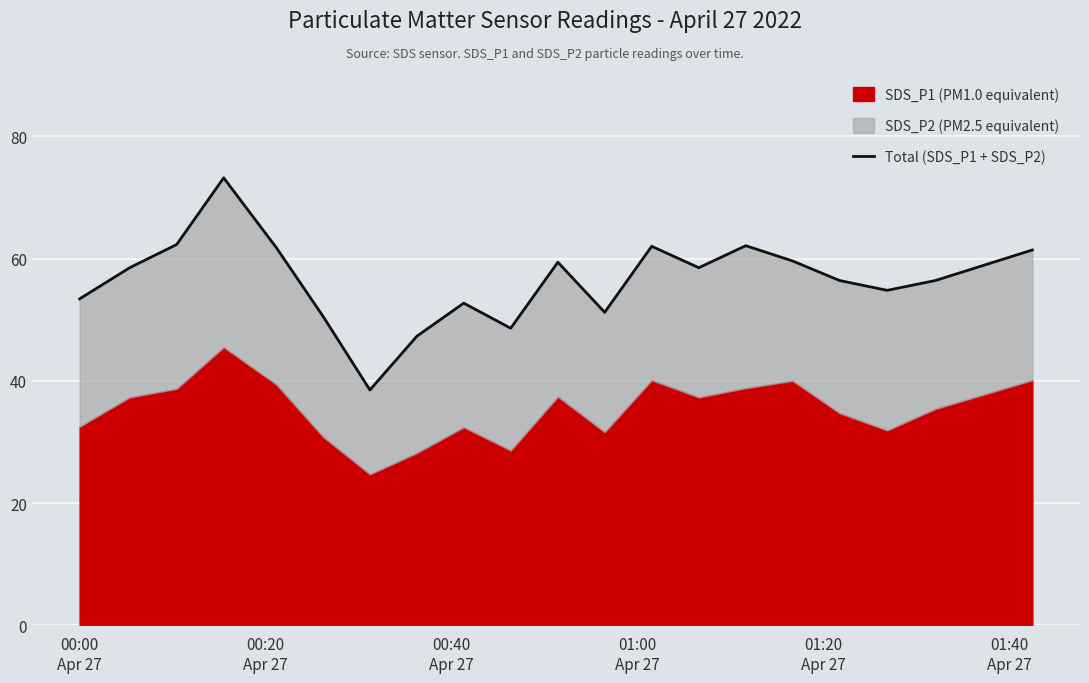

How many interior local valleys (lower than both neighbors) does the data have?

5